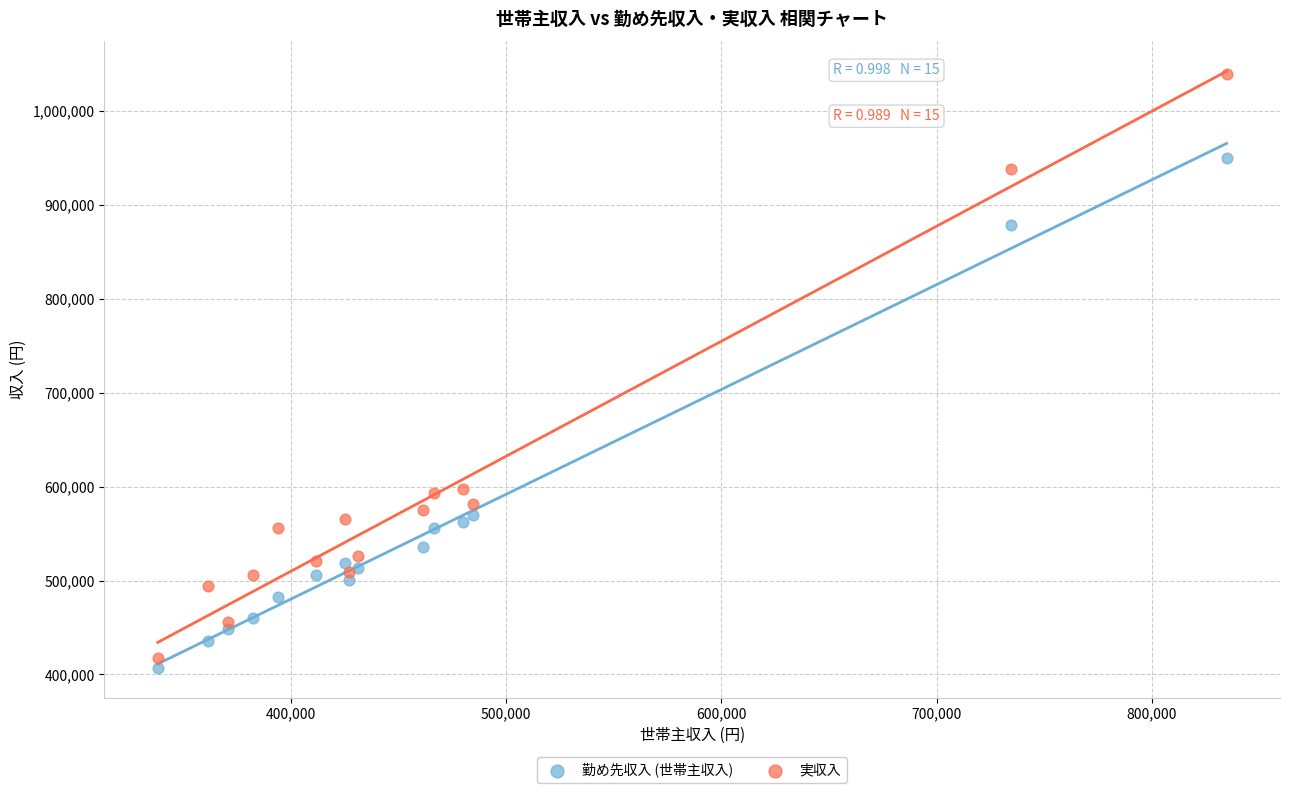

Which series contains the lowest Y value?

勤め先収入 (世帯主収入)